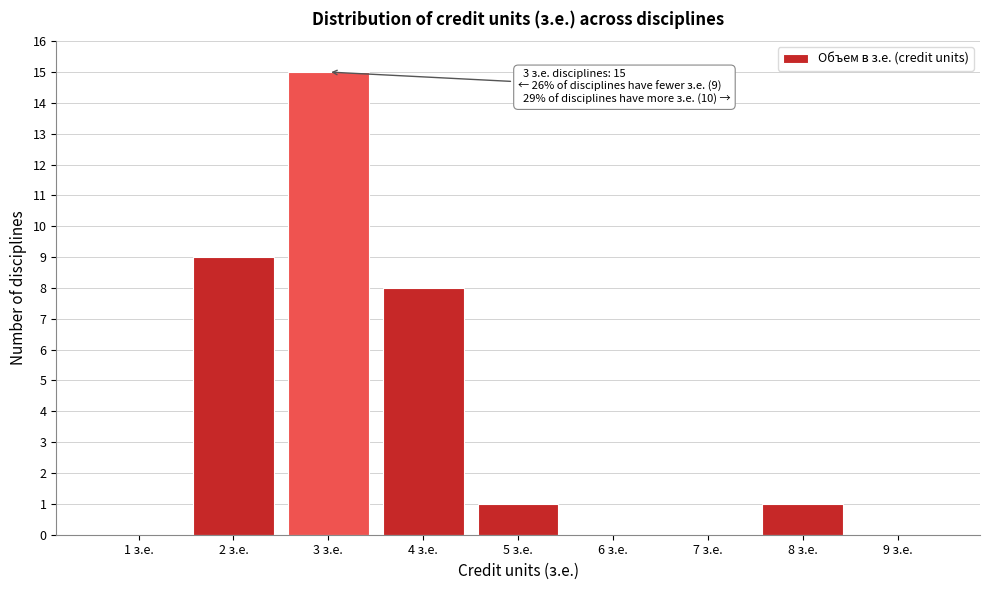

Over which range of the x-axis is the bar tallest?

2.5 to 3.5